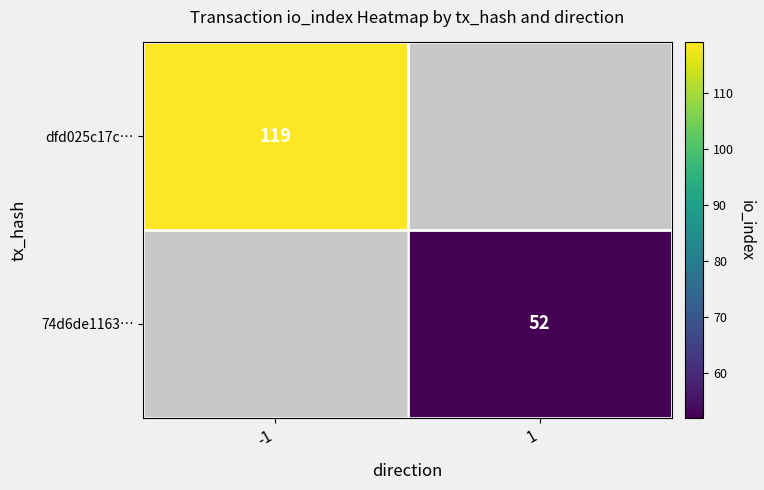

At how many categories does at least one series exceed 75?

1